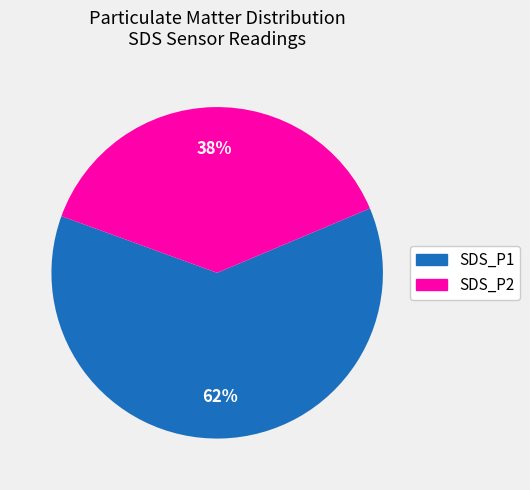

What is the majority slice?

SDS_P1